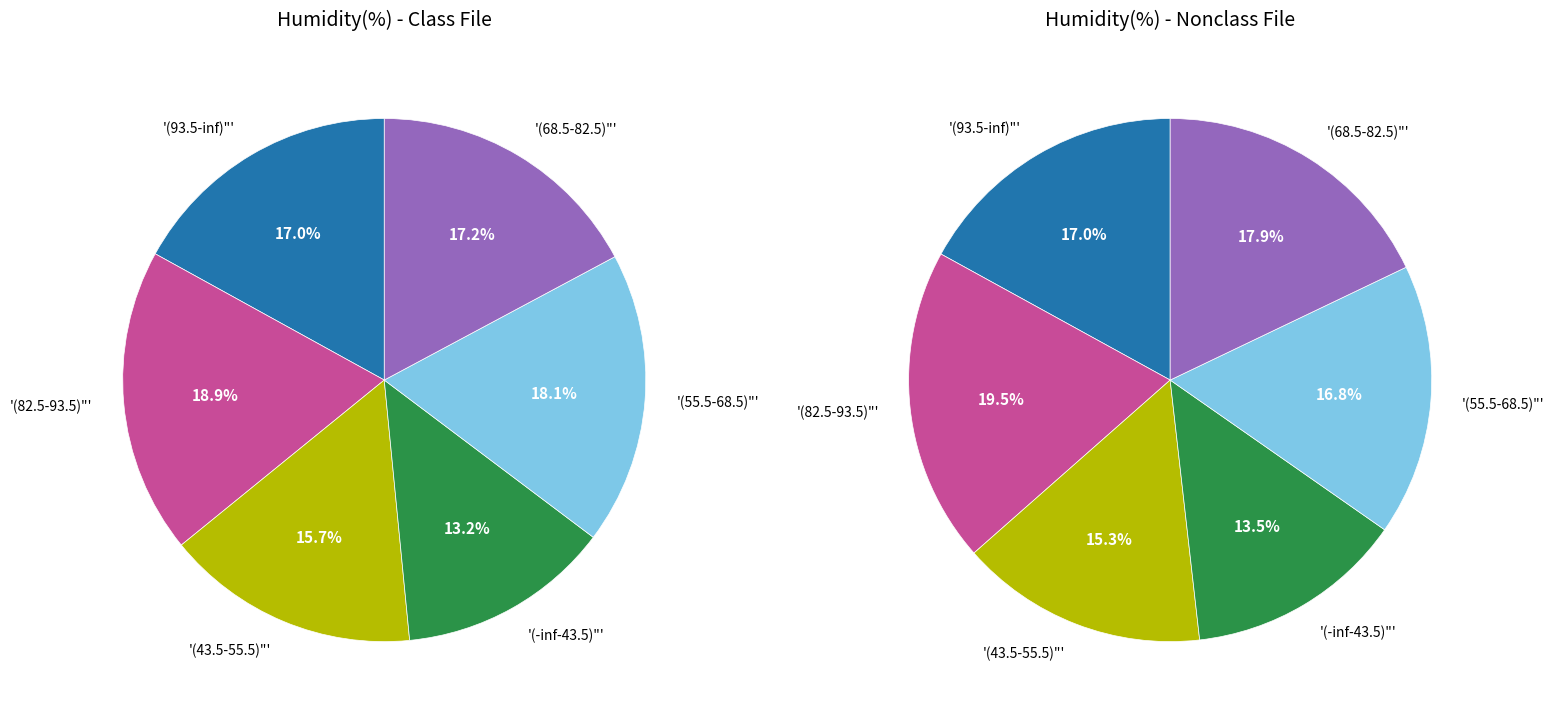

Is there a majority slice in this chart?

No